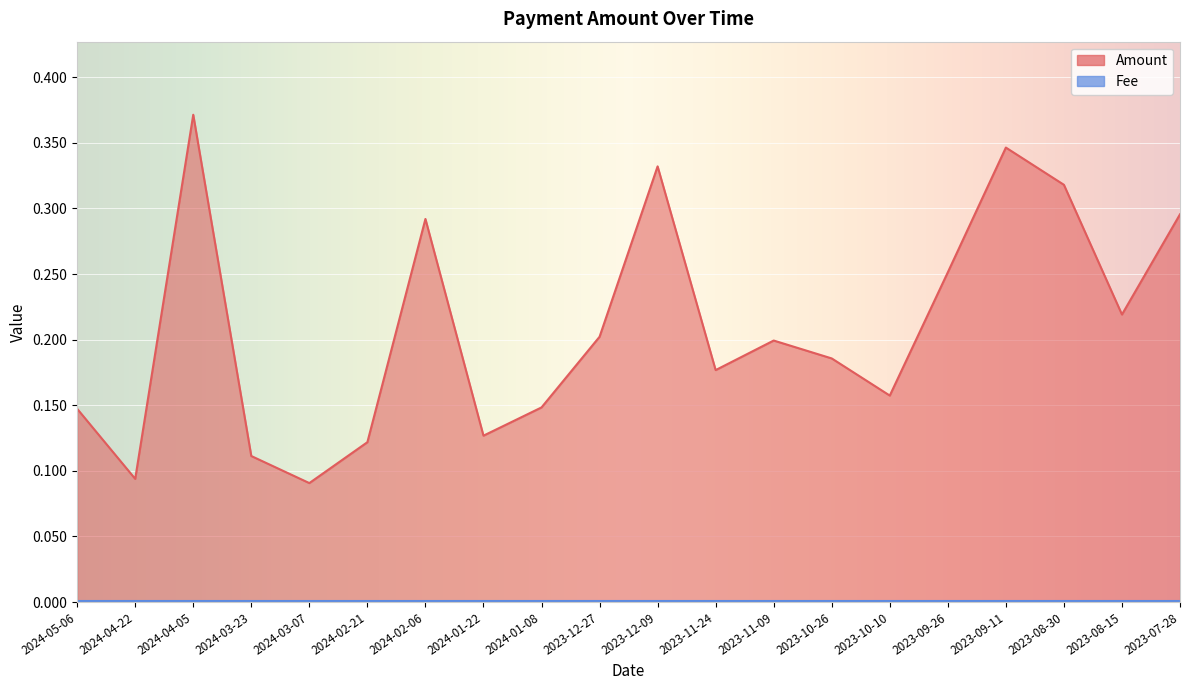

What is the average value?

0.2